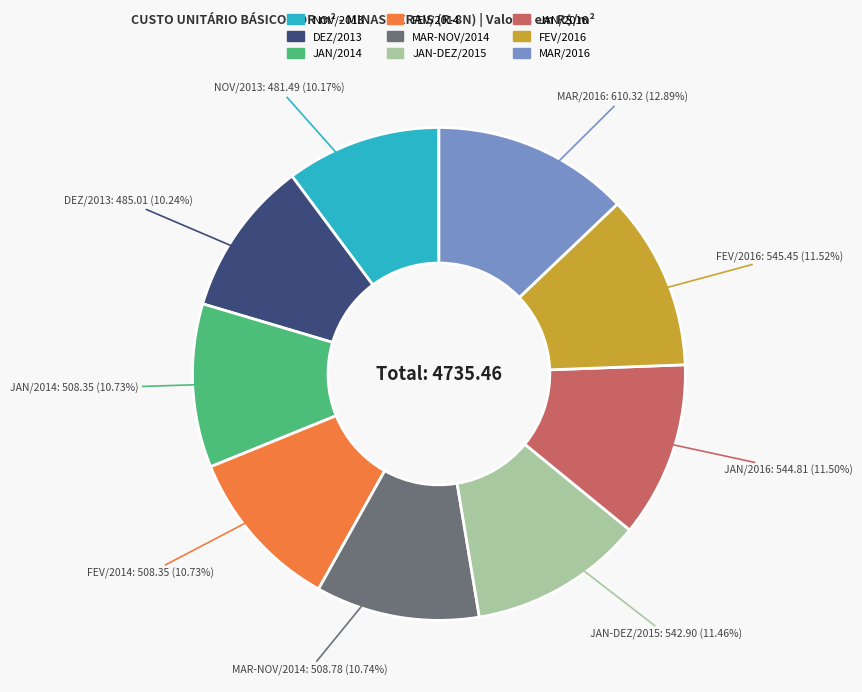

Does JAN-DEZ/2015 account for over 50% of the chart?

No